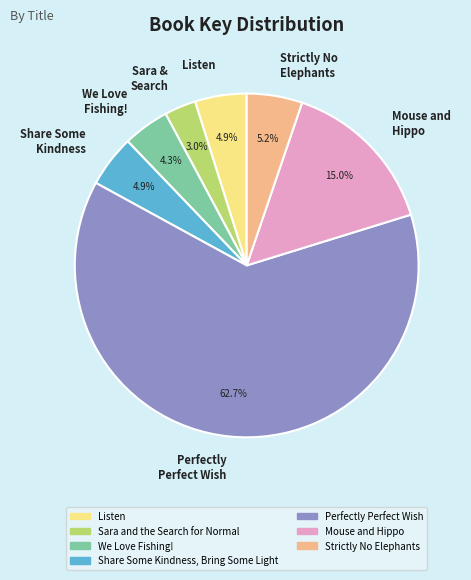

Approximately how many times larger is the value at Sara & Search compared to Share Some Kindness?

0.6